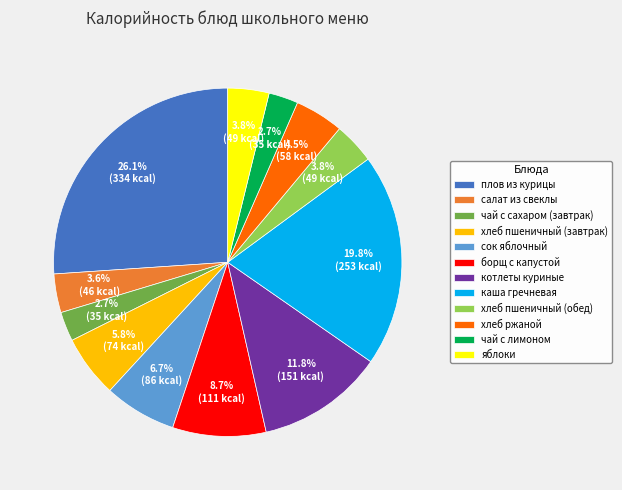

How much of the chart is everything except хлеб ржаной?

95.5%